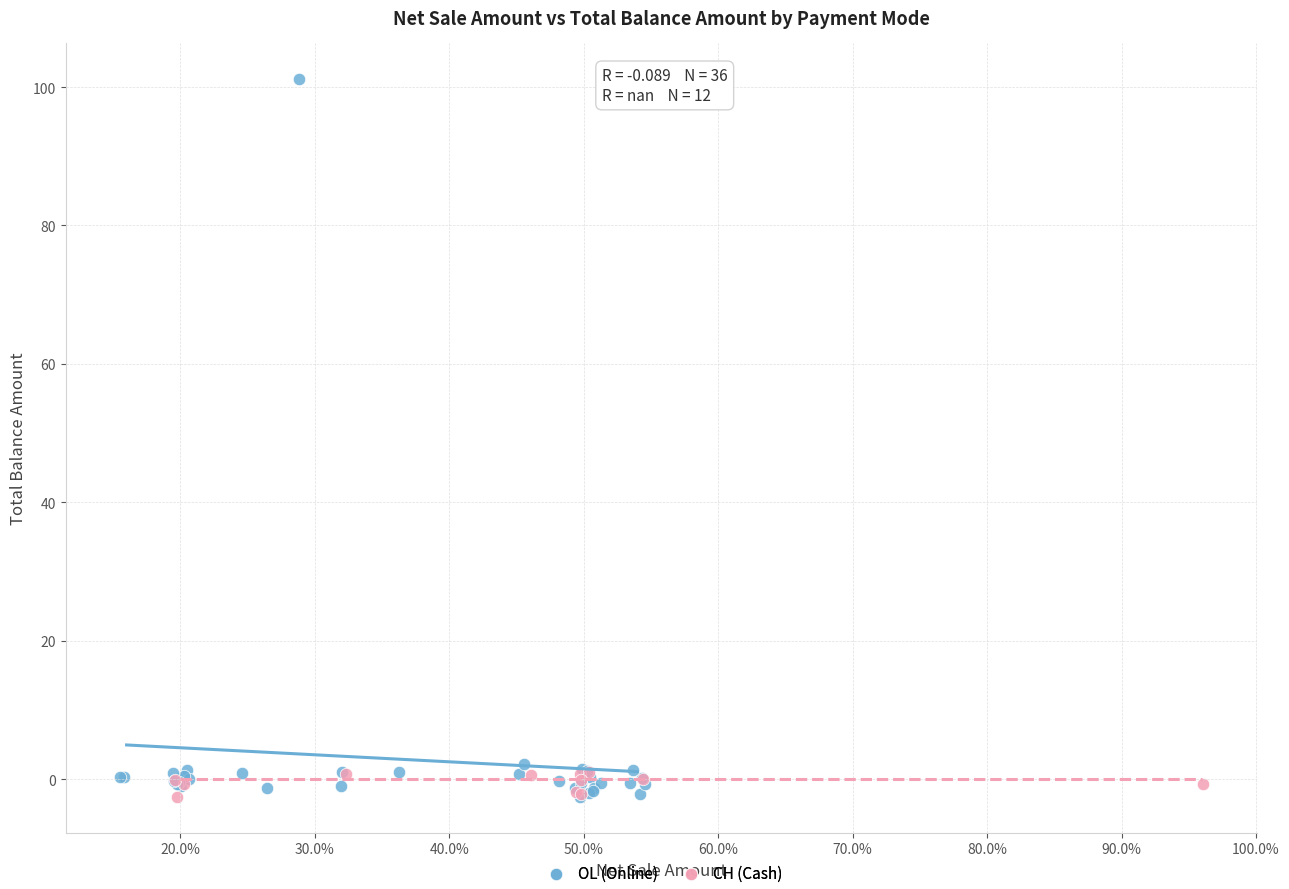

Which series reaches the maximum Y coordinate?

OL (Online)